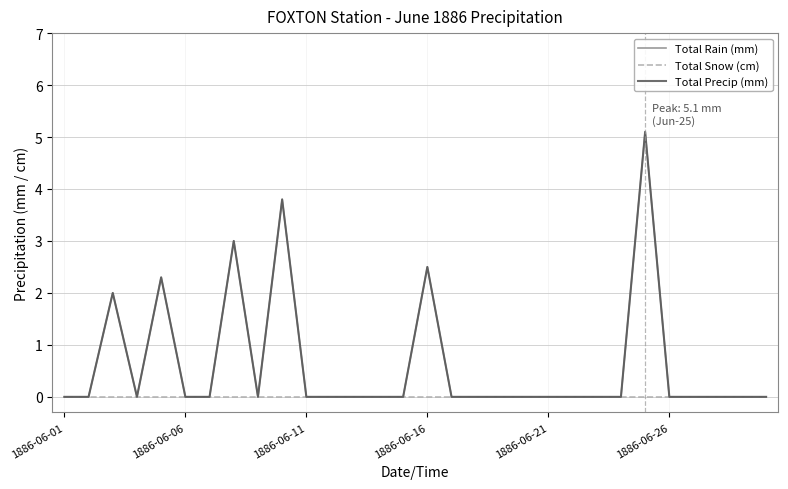

Is this an area chart (filled region under the line)?

No